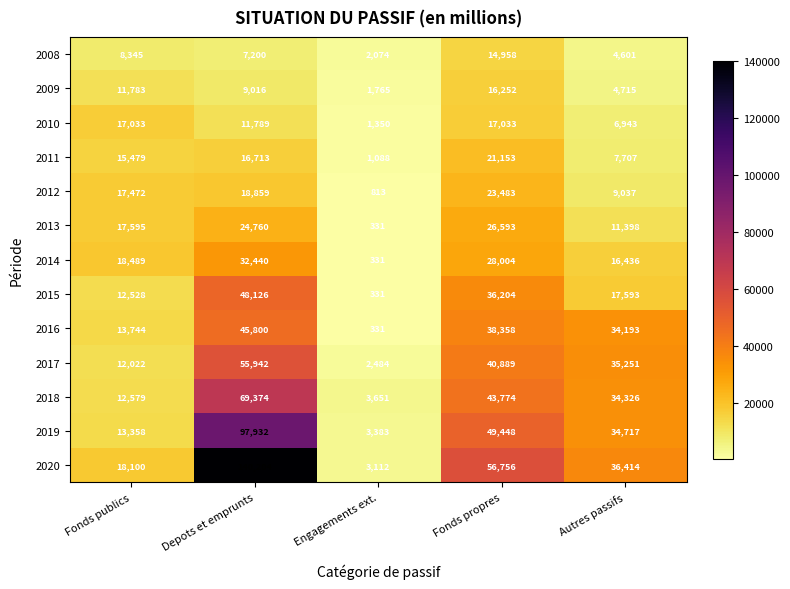

Which series changed the most between Engagements ext. and Autres passifs?

2016